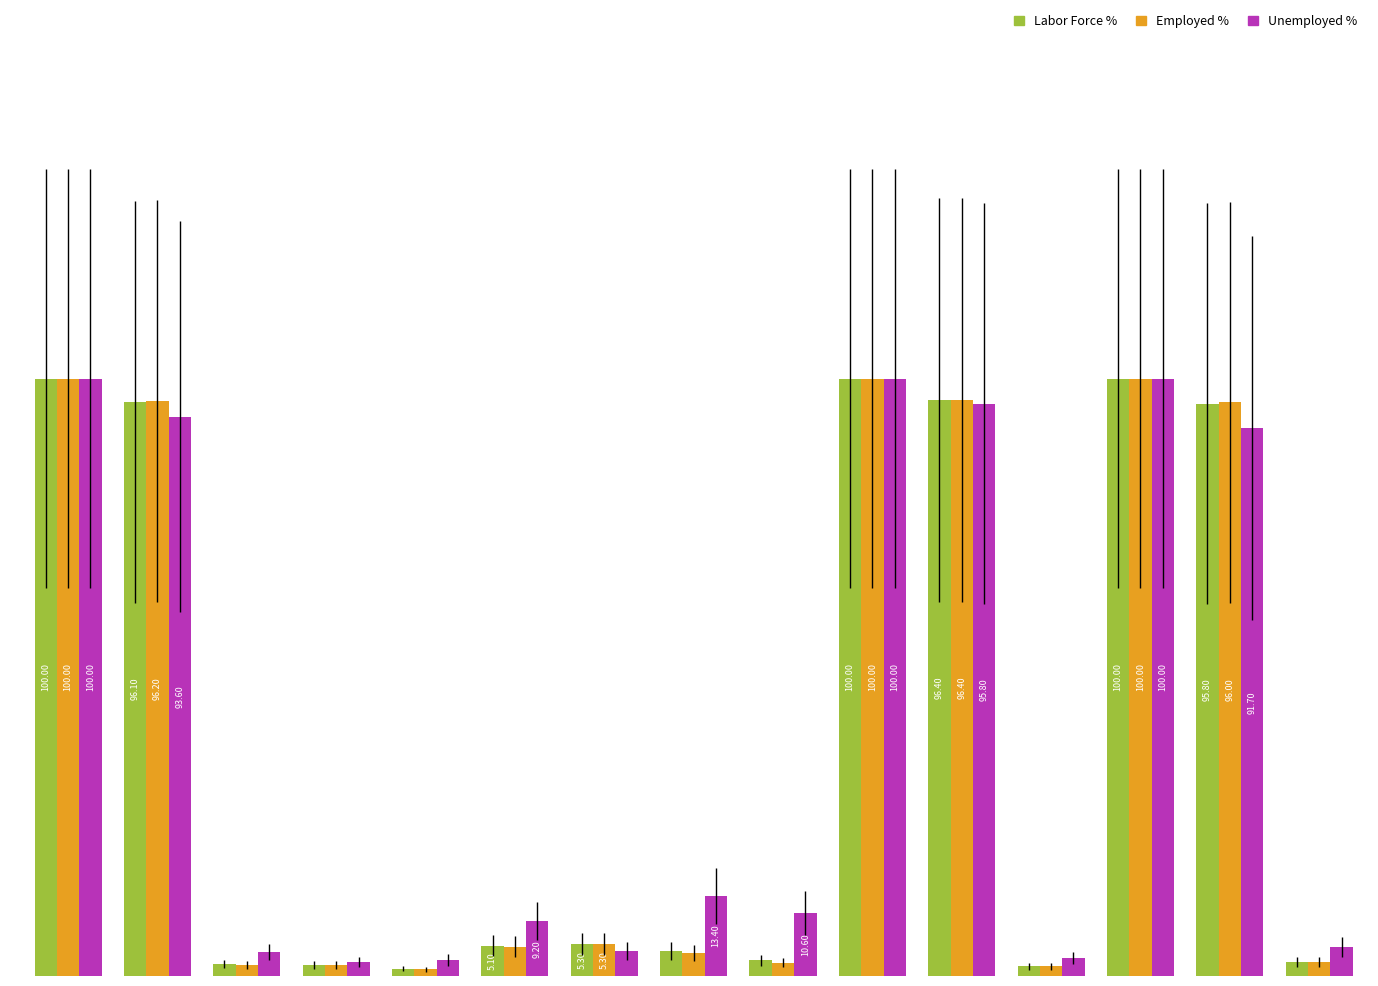

What is the lowest value of the Labor Force % series?

1.2